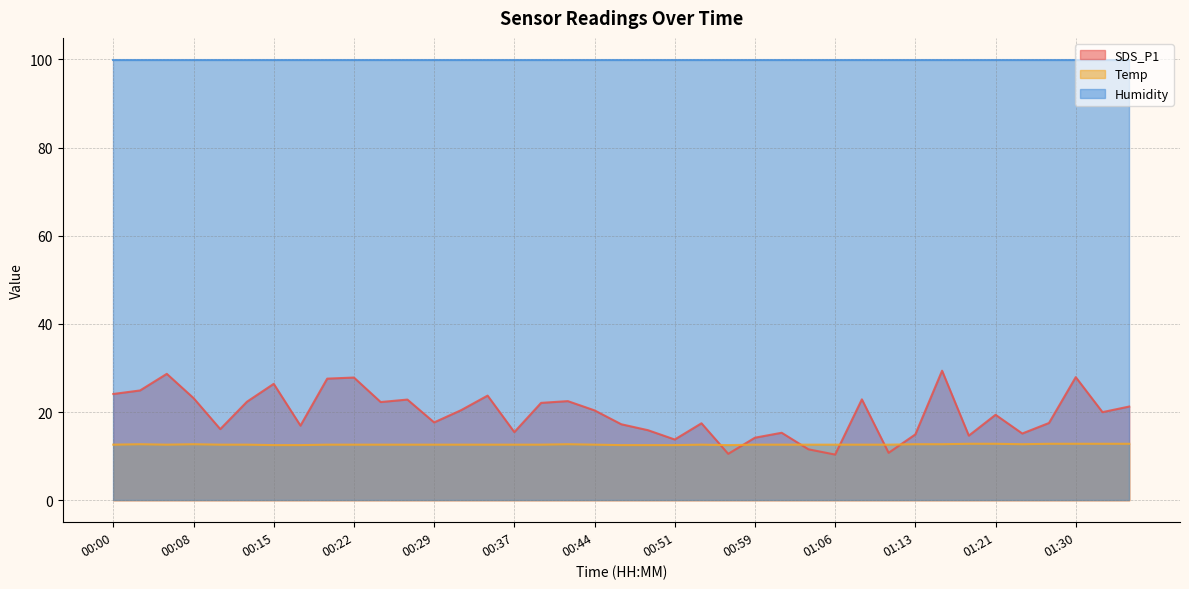

What is the spread (max minus min) of values at 00:29?

87.3